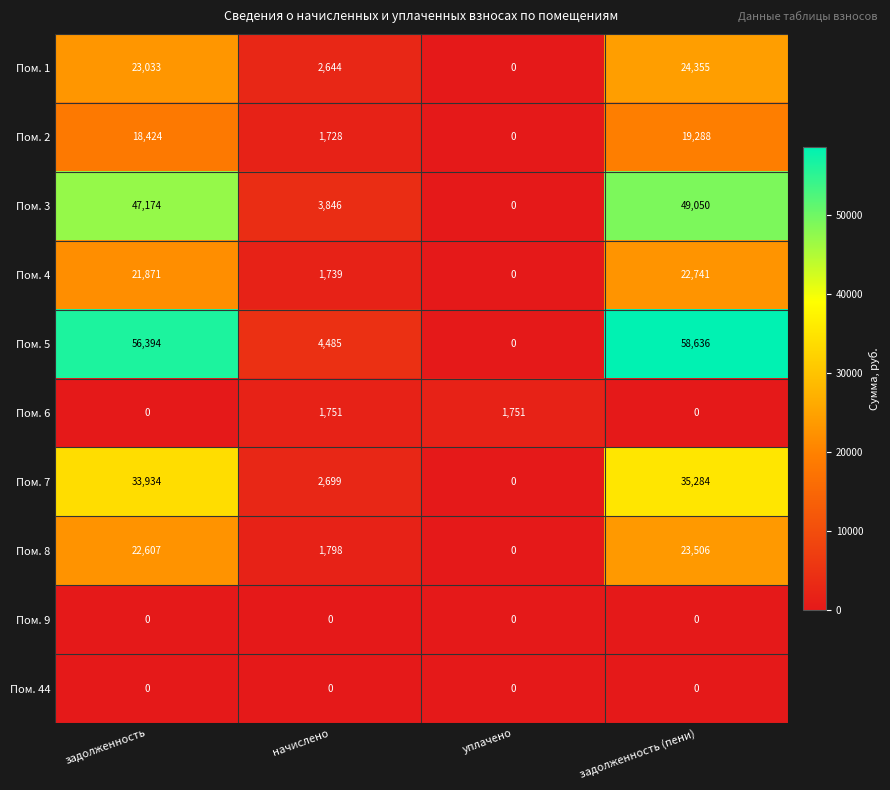

What is the total value across all series at задолженность?

223437